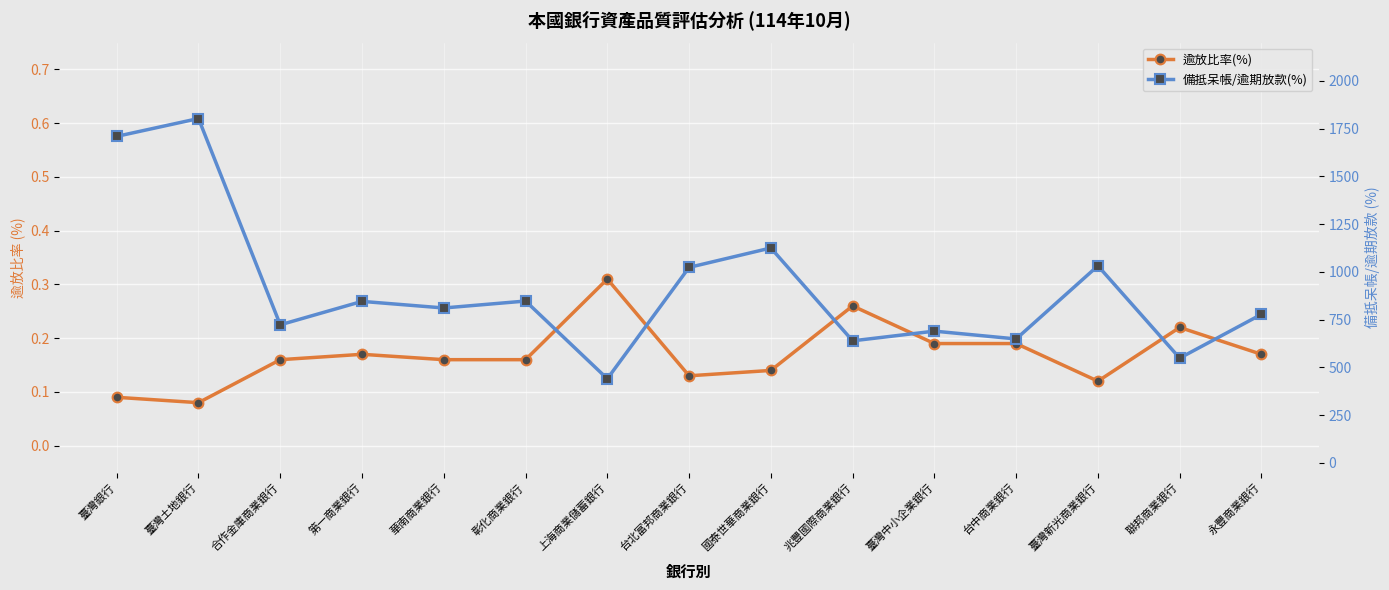

What is the sum of the 備抵呆帳/逾期放款(%) values at 第一商業銀行 and 合作金庫商業銀行?

1568.8